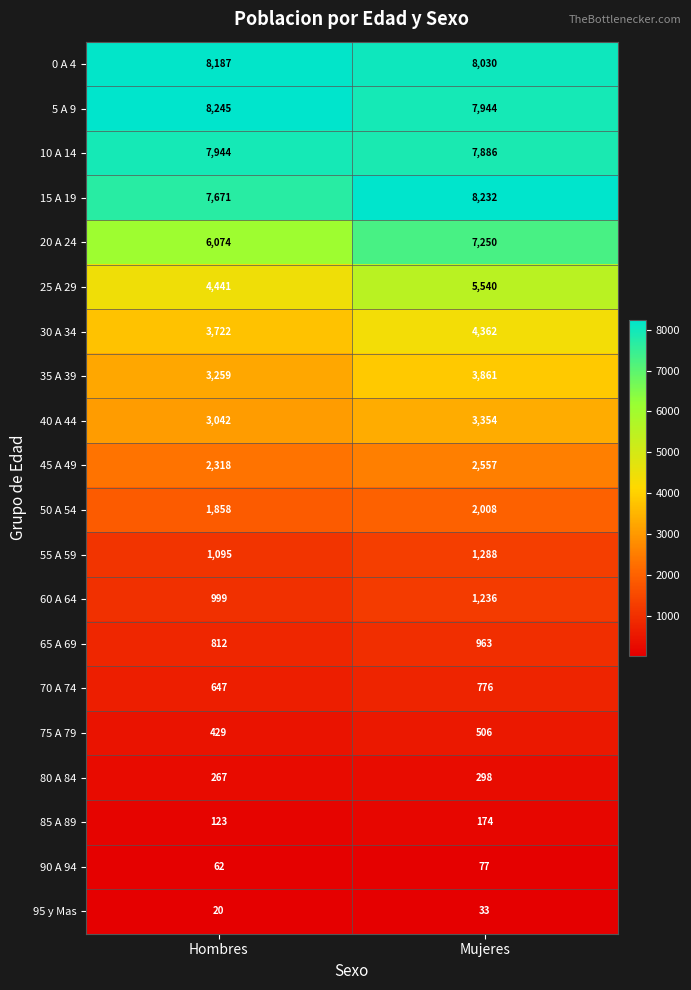

The 10 A 14 series shows 10805 at Mujeres. True or false?

False